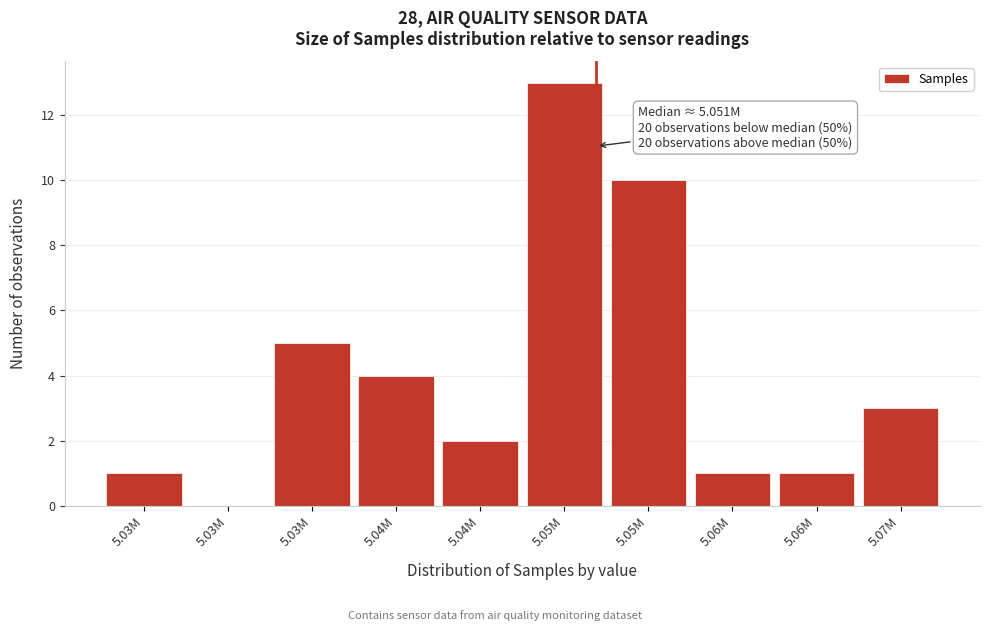

Are the bars horizontal?

No